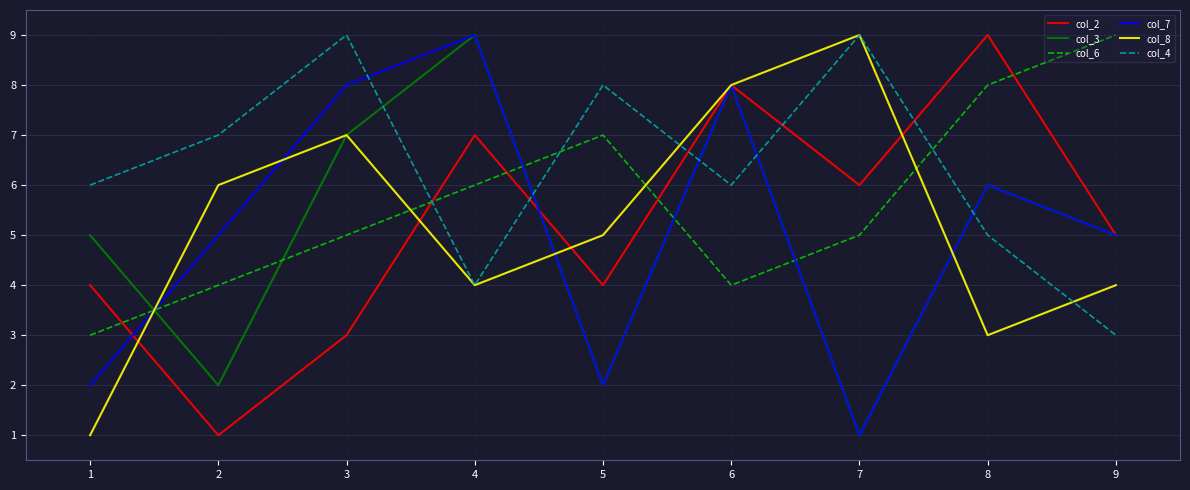

After their last crossing, which series has the higher values: col_4 or col_8?

col_8